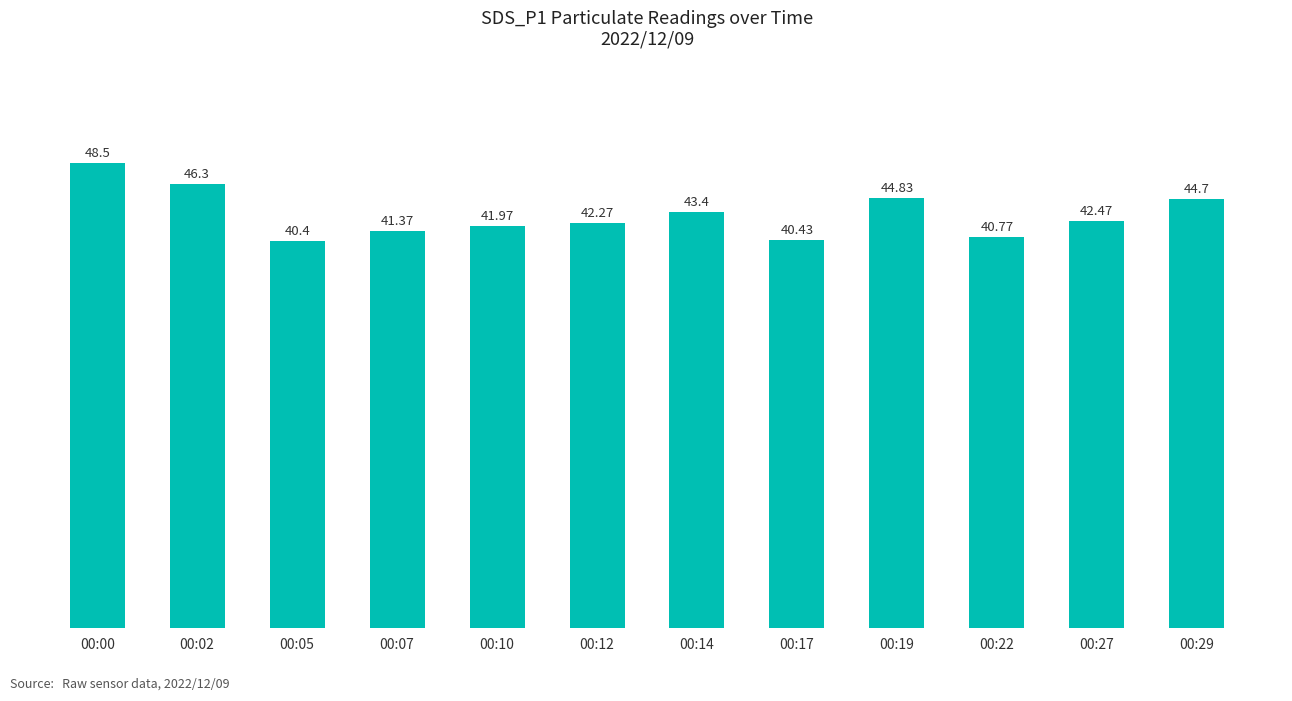

What is the difference between the values at 00:12 and 00:19?

2.6